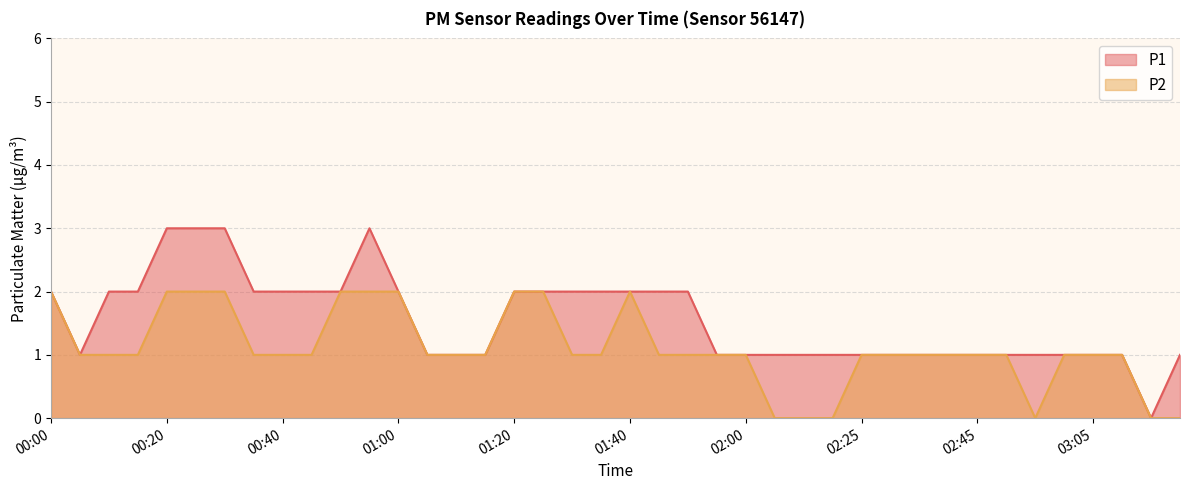

List the series in order of their overall mean, lowest first.

P2, P1